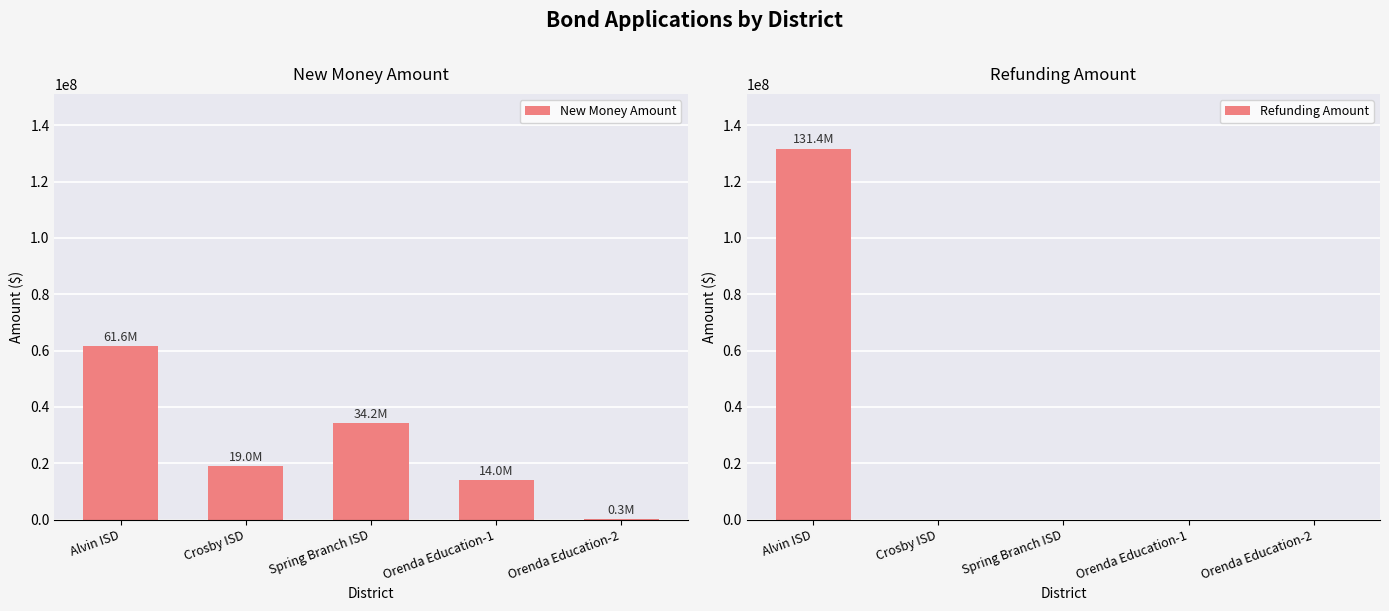

How many data points in Refunding Amount are above 0?

1